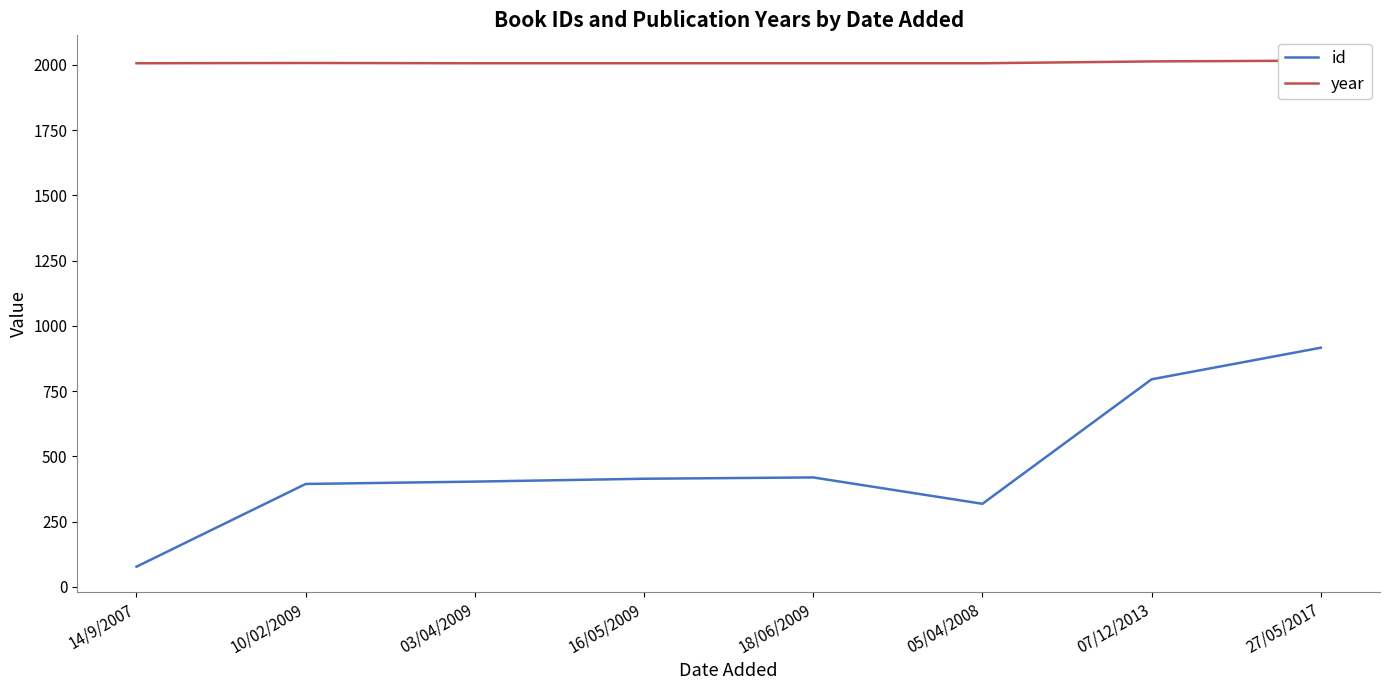

What is the spread (max minus min) of values at 07/12/2013?

1218